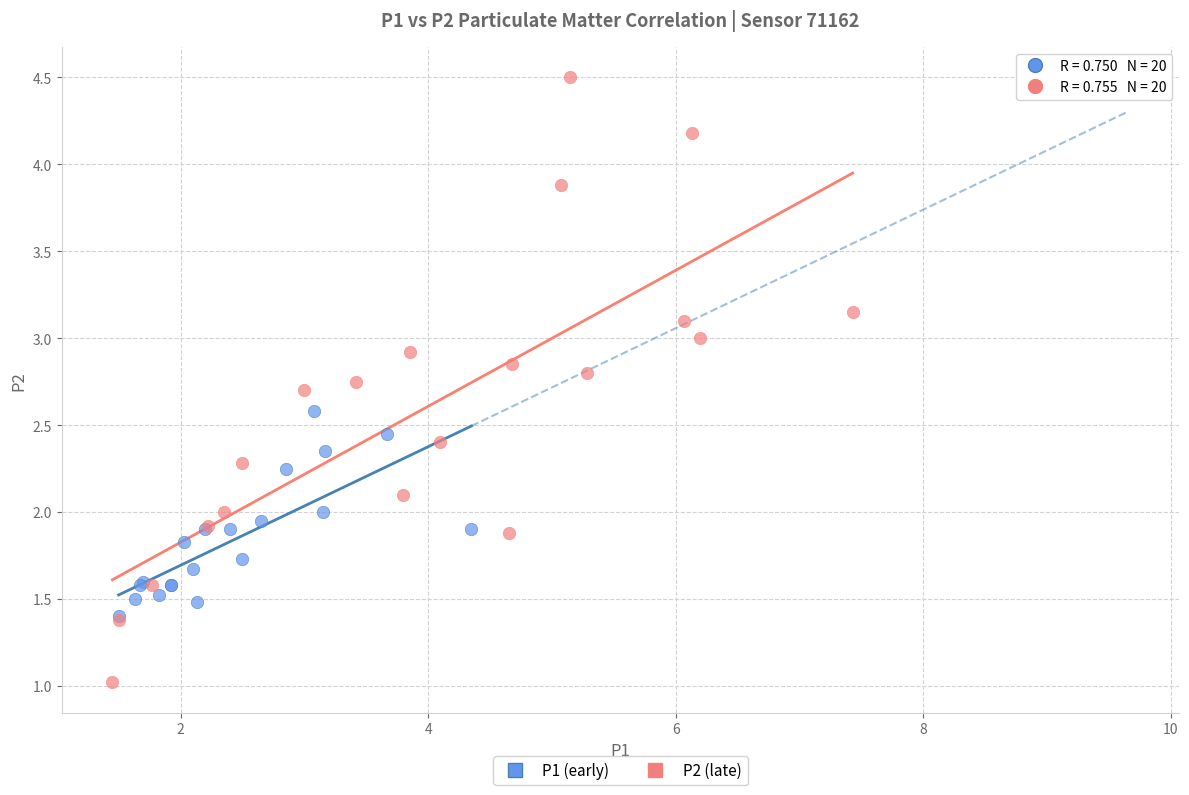

Which series contains the highest Y value?

P2 (late)